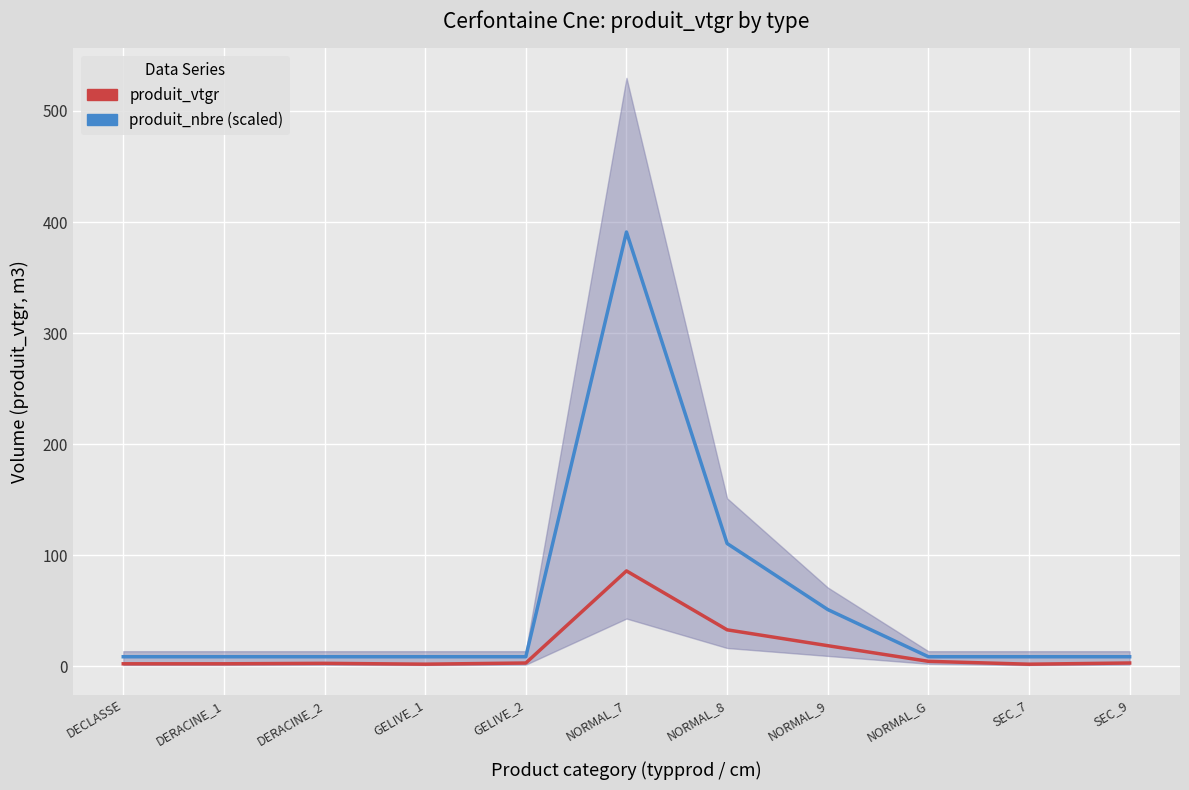

True or false: produit_vtgr and produit_nbre (scaled) cross at least once.

False